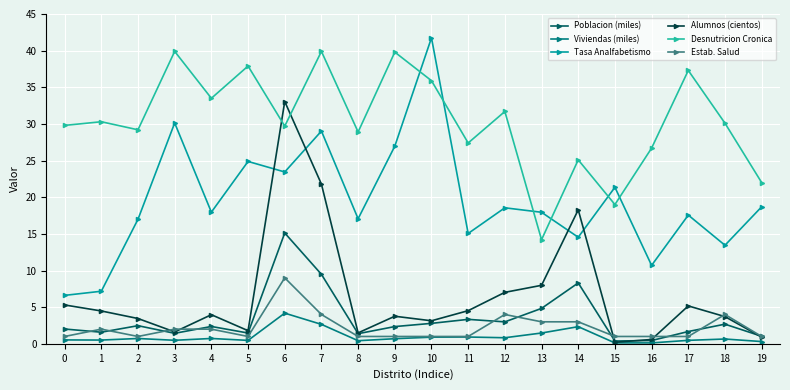

Which series has the largest total across all categories?

Desnutricion Cronica